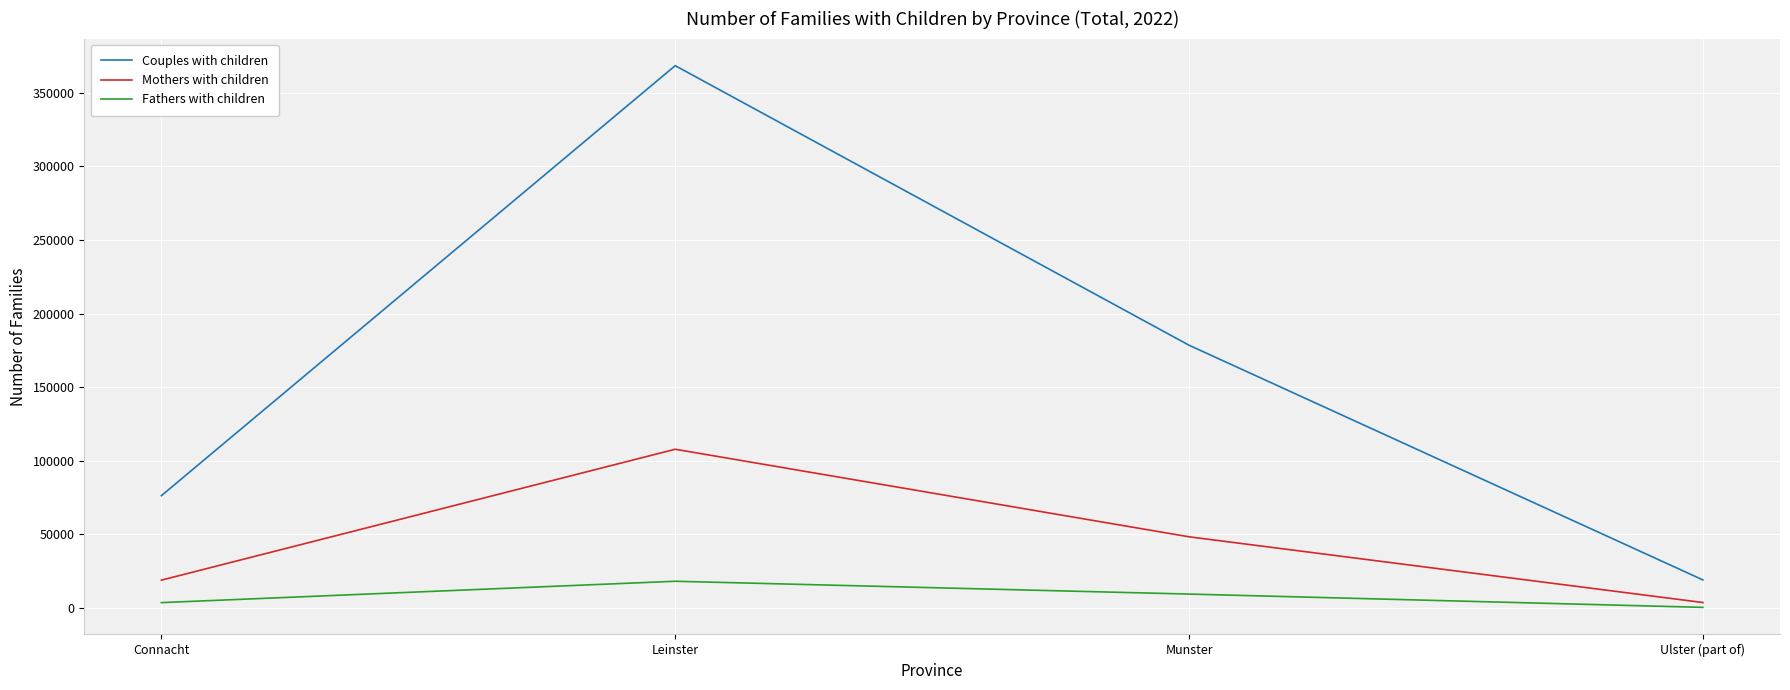

At which category does Couples with children reach its first local peak?

Leinster